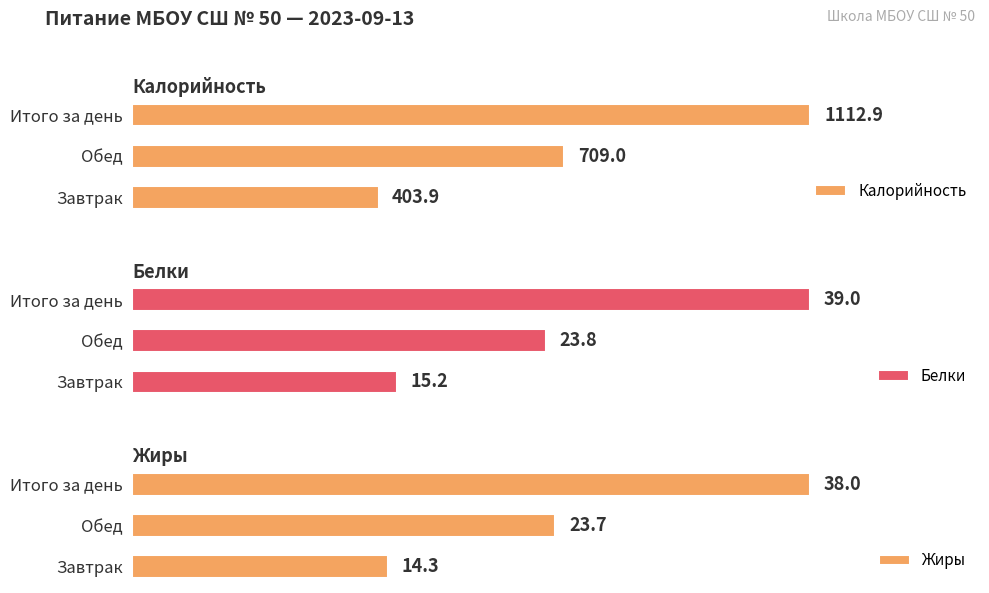

Rank the categories by Калорийность value from lowest to highest.

Завтрак, Обед, Итого за день